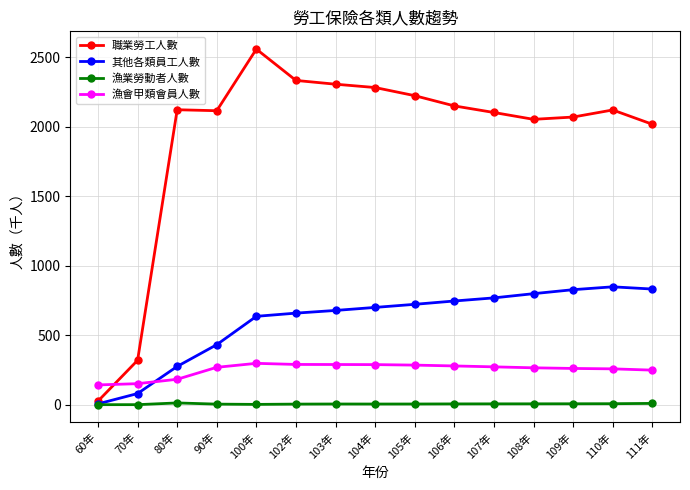

What is the difference between the second highest and second lowest values in the 漁業勞動者人數 series?

9.0